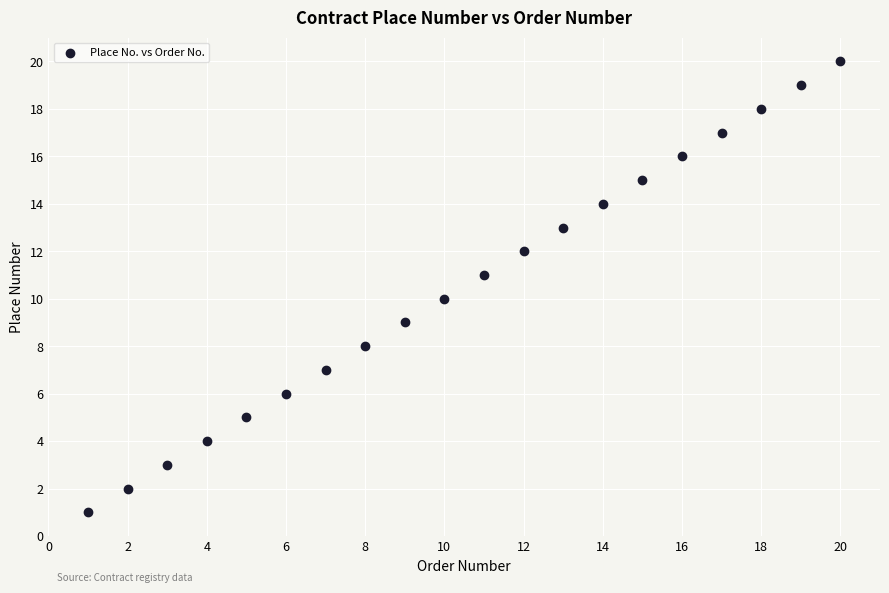

What is the range of Y values (max minus min)?

19